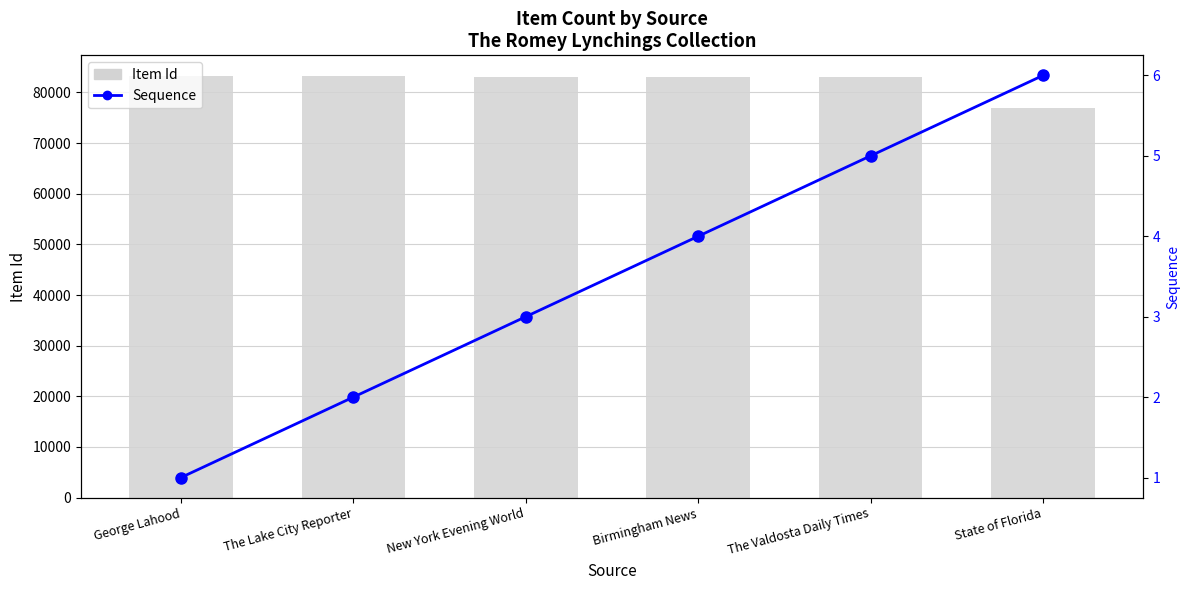

What is the difference between the maximum and minimum values in the Item Id (Bar) series?

6316